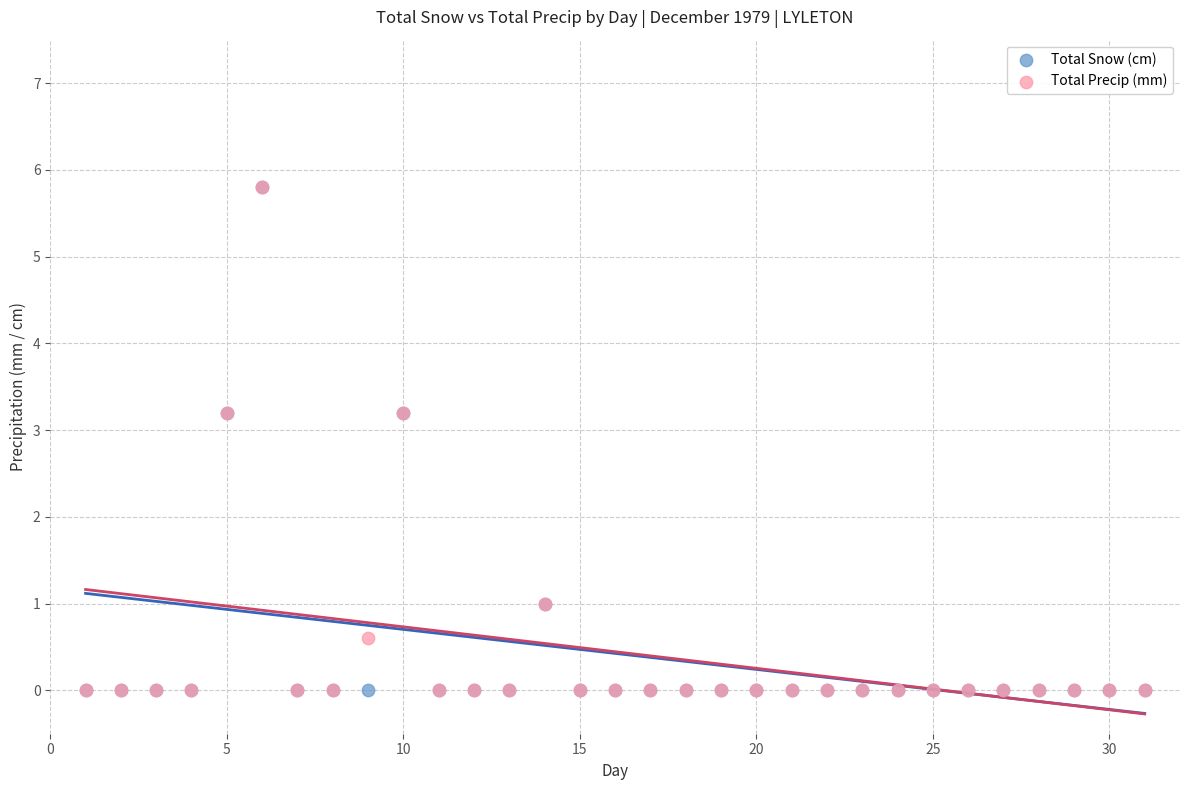

What are all the series names shown in the legend?

Total Snow (cm), Total Precip (mm)